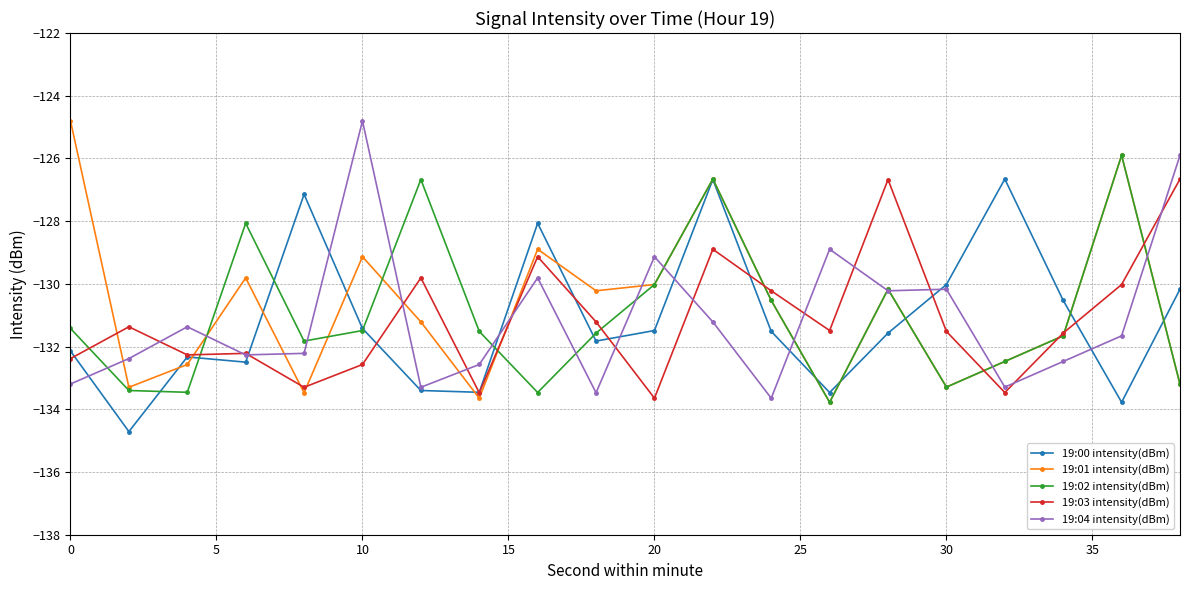

What is the highest value of the 19:02 intensity(dBm) series?

-125.9